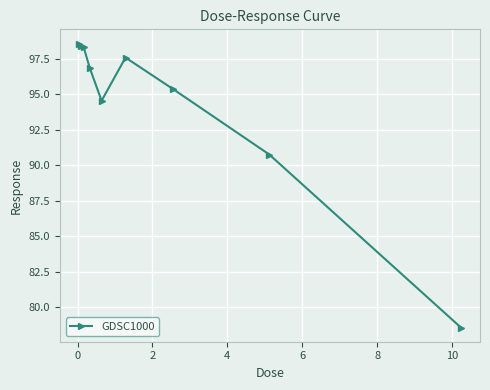

What is the minimum value shown in the chart?

78.6